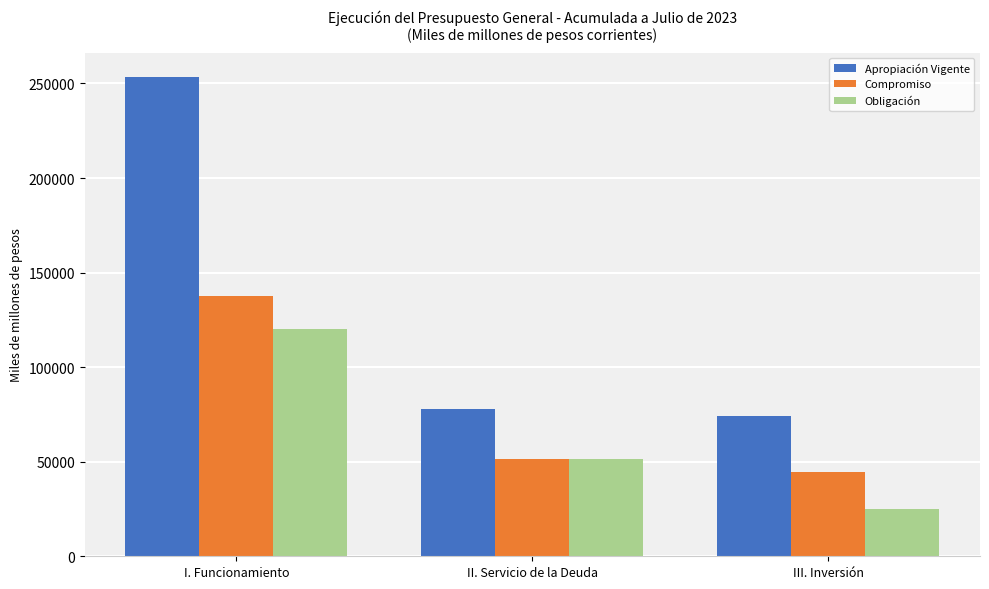

Between II. Servicio de la Deuda and III. Inversión, which series saw the biggest shift?

Obligación